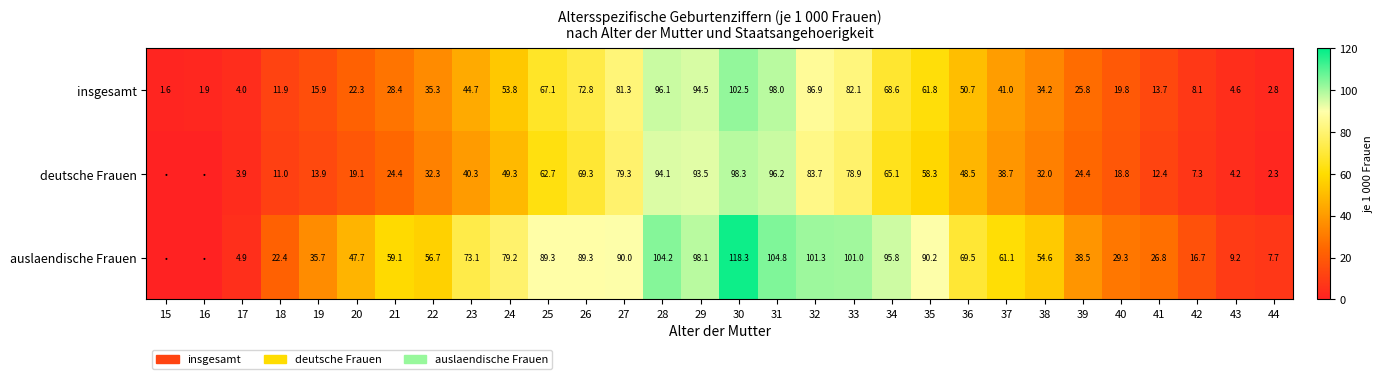

How many data points does each series have?

30